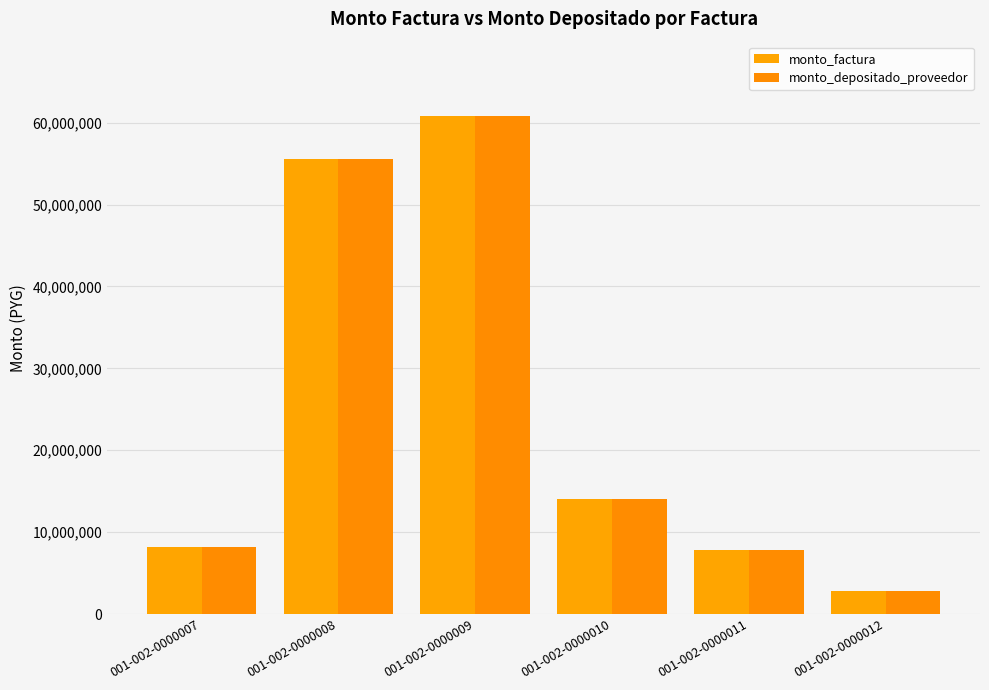

The value of monto_depositado_proveedor at 001-002-0000007 is 8170800. True or false?

True